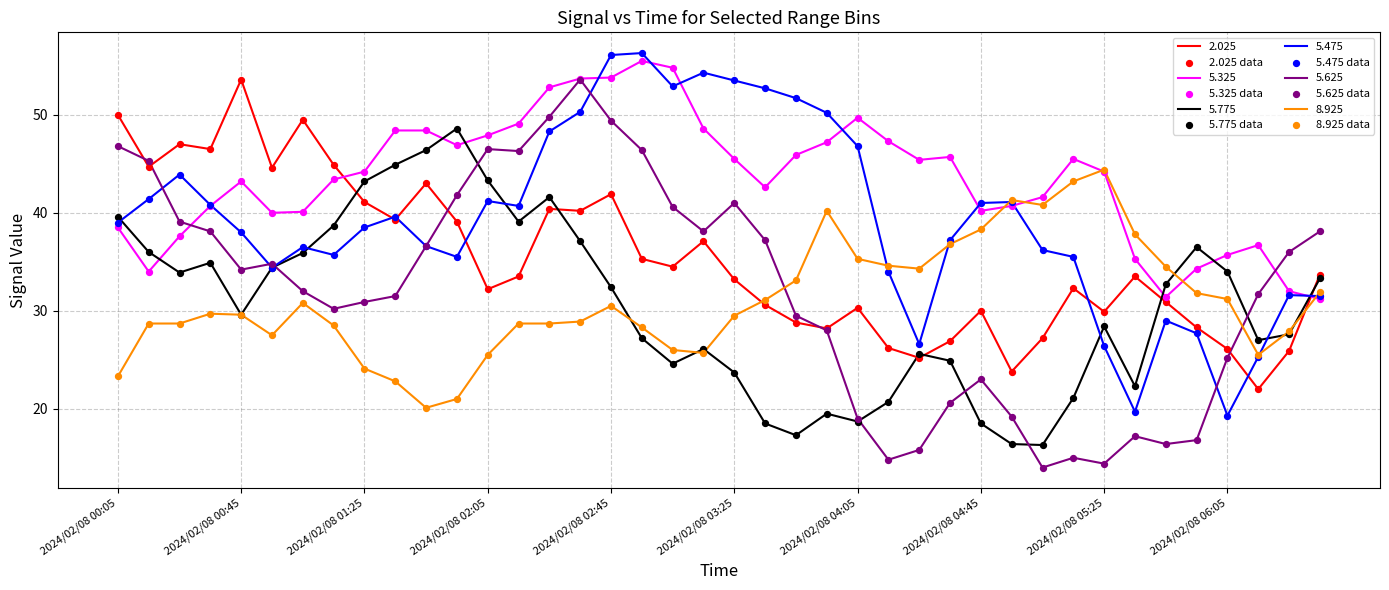

Which series has the largest range (max minus min)?

5.625